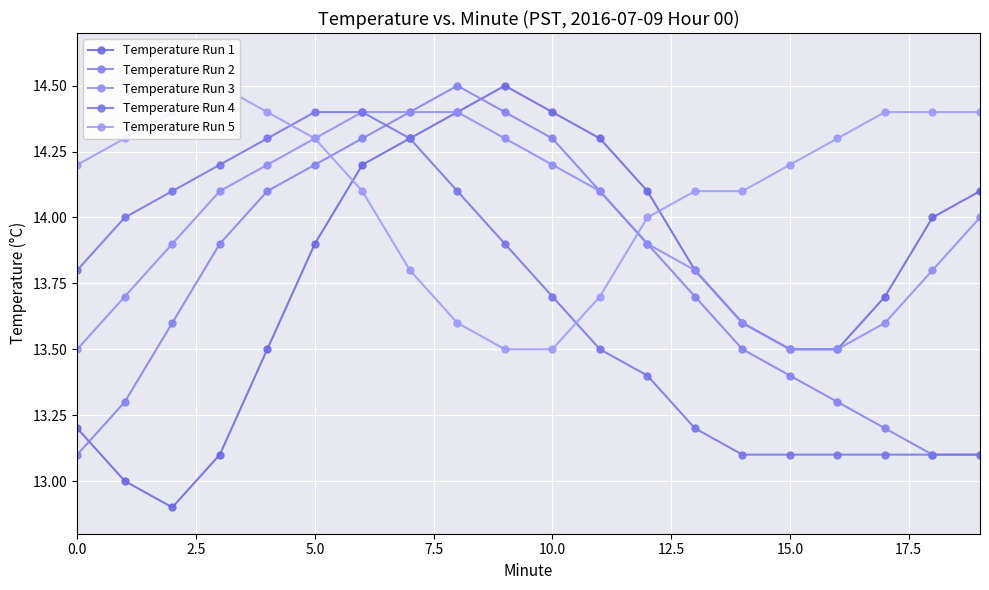

List the series in order of their peak value, lowest first.

Temperature Run 3, Temperature Run 4, Temperature Run 1, Temperature Run 2, Temperature Run 5